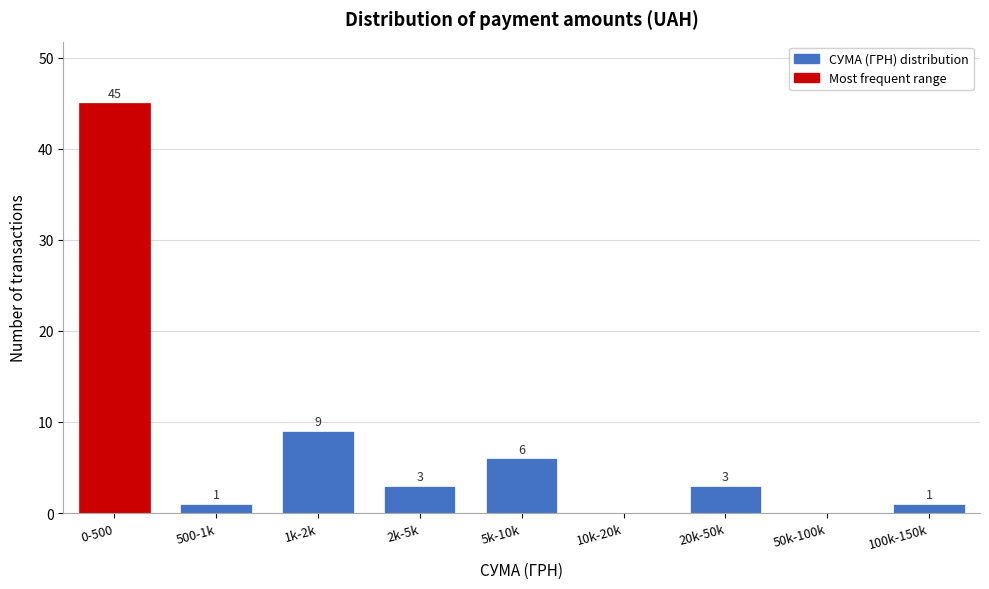

Reading left to right, what are all the values shown in this chart?

0-500=45	500-1k=1	1k-2k=9	2k-5k=3	5k-10k=6	10k-20k=0	20k-50k=3	50k-100k=0	100k-150k=1